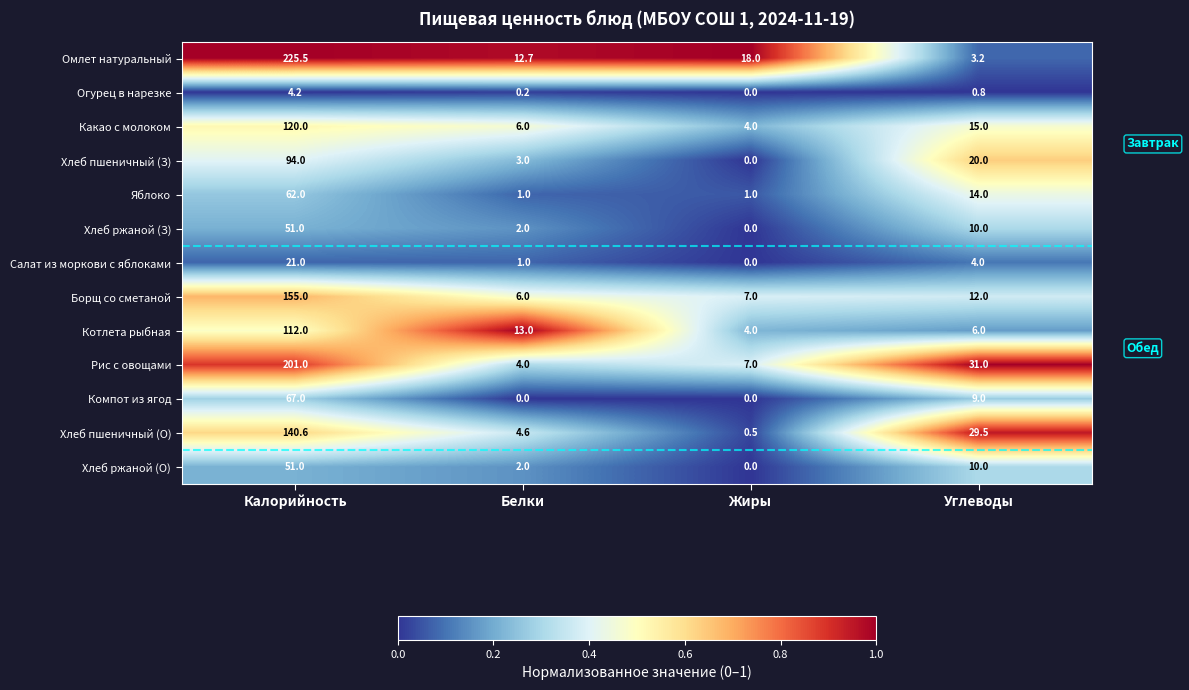

Is the value of Огурец в нарезке at Жиры greater than the value of Котлета рыбная at Жиры?

No